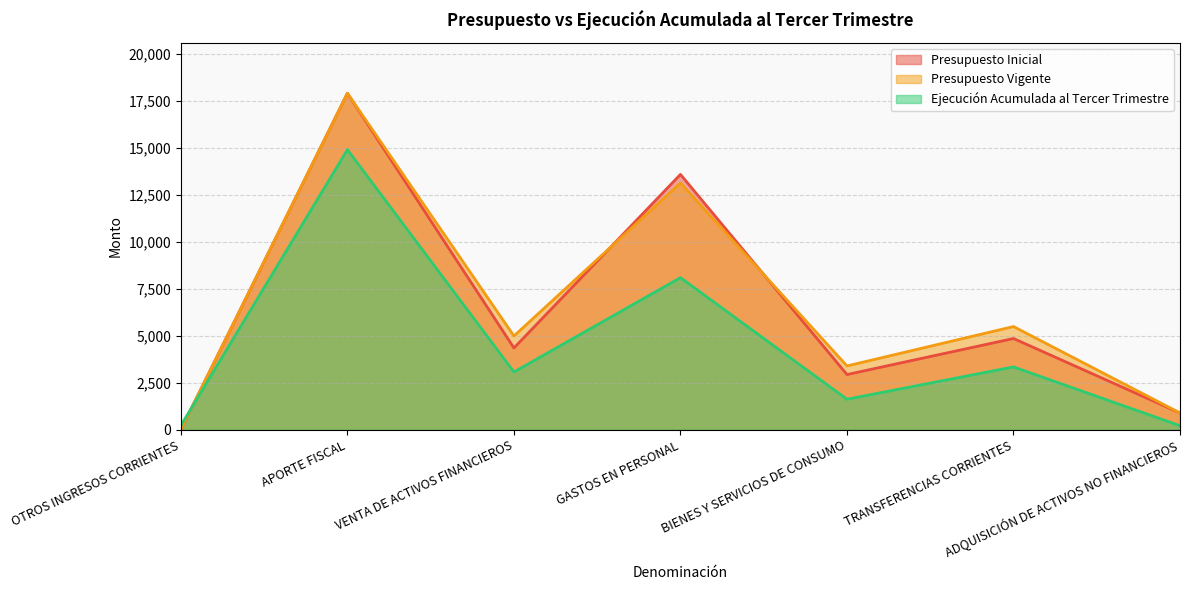

At which label does Presupuesto Inicial reach its peak?

APORTE FISCAL